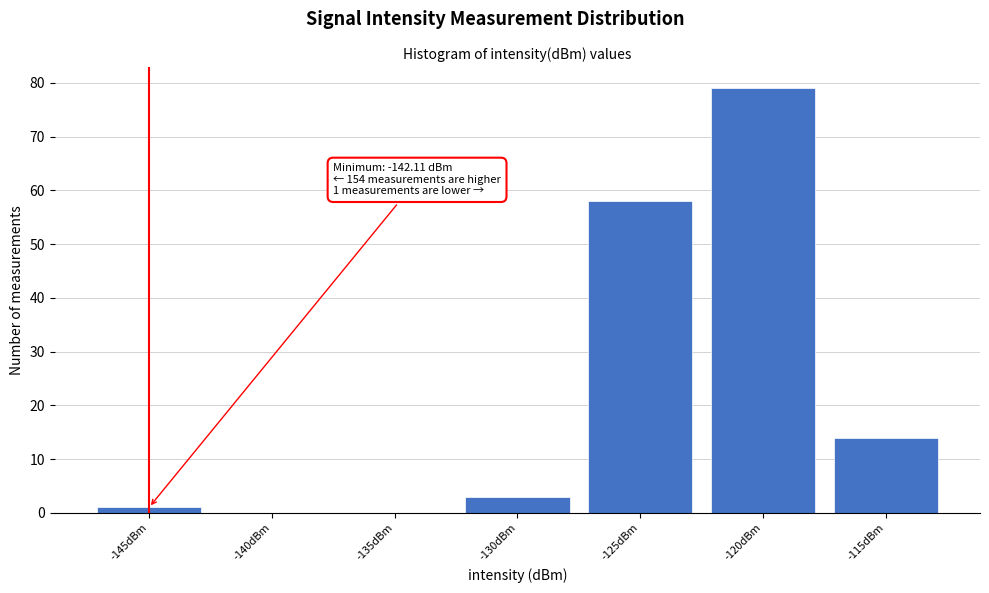

Reading right to left, transcribe all the data shown in this chart.

-115dBm=14	-120dBm=79	-125dBm=58	-130dBm=3	-135dBm=0	-140dBm=0	-145dBm=1